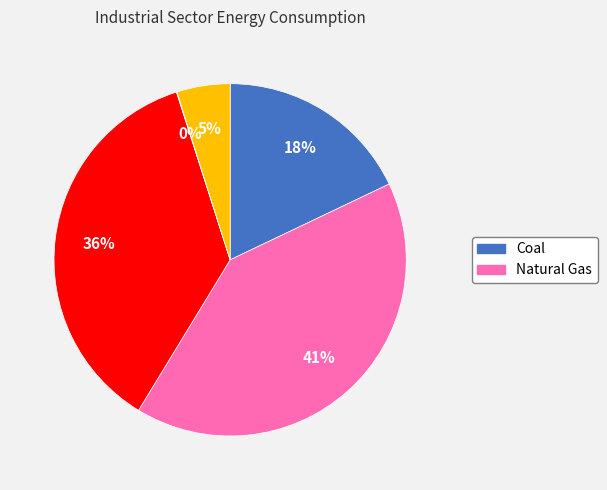

Does any single category account for the majority?

No